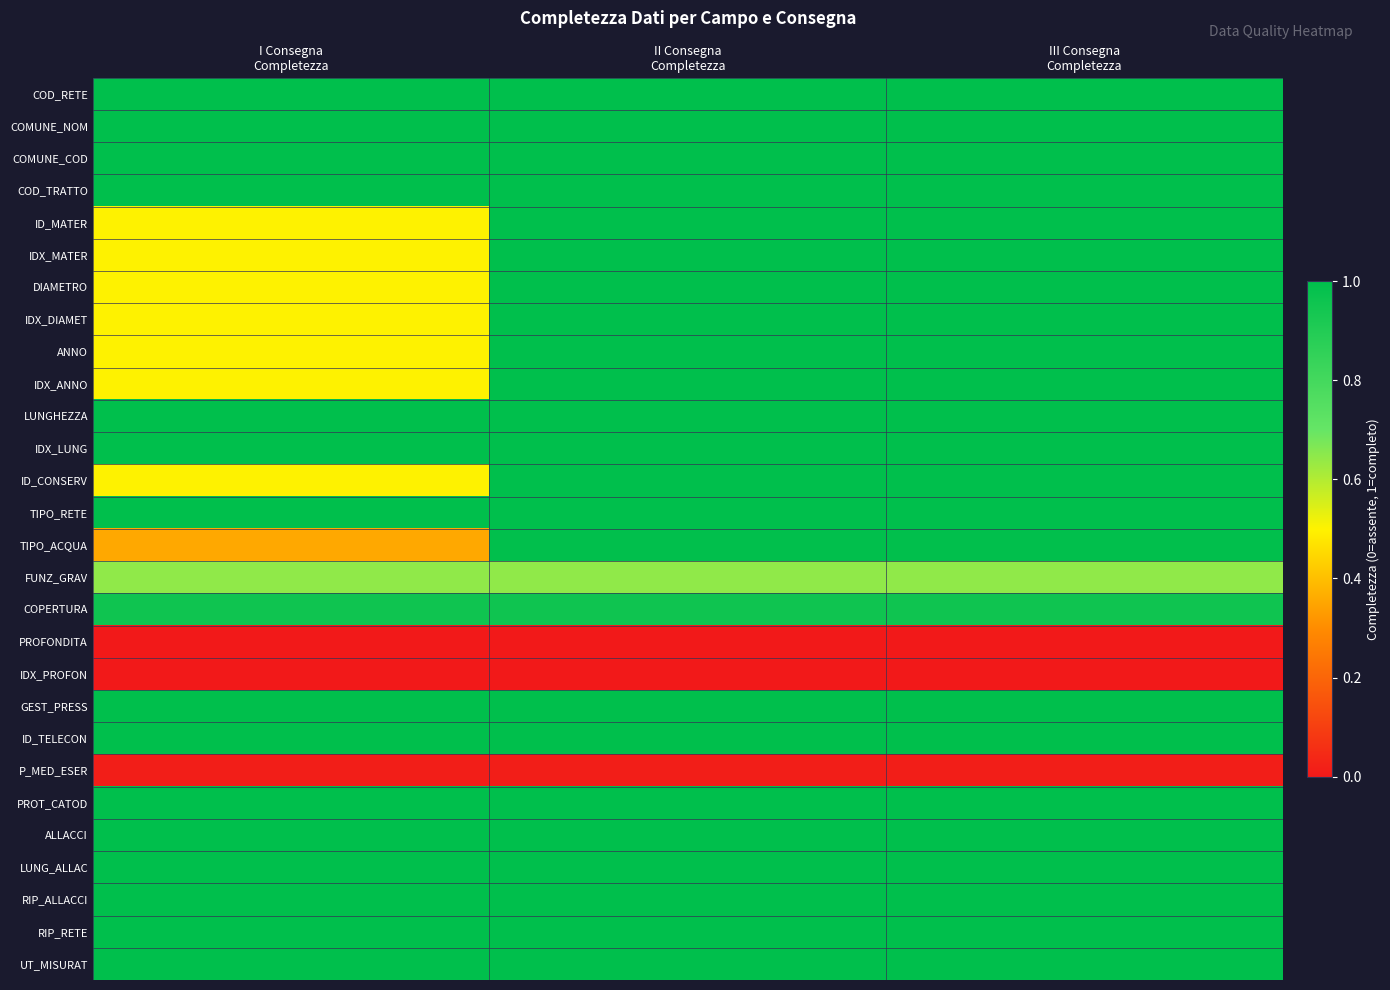

Reading left to right, list all the values displayed in this chart.

COD_RETE: I Consegna
Completezza=1.0	II Consegna
Completezza=1.0	III Consegna
Completezza=1.0
COMUNE_NOM: I Consegna
Completezza=1.0	II Consegna
Completezza=1.0	III Consegna
Completezza=1.0
COMUNE_COD: I Consegna
Completezza=1.0	II Consegna
Completezza=1.0	III Consegna
Completezza=1.0
COD_TRATTO: I Consegna
Completezza=1.0	II Consegna
Completezza=1.0	III Consegna
Completezza=1.0
ID_MATER: I Consegna
Completezza=0.5	II Consegna
Completezza=1.0	III Consegna
Completezza=1.0
IDX_MATER: I Consegna
Completezza=0.5	II Consegna
Completezza=1.0	III Consegna
Completezza=1.0
DIAMETRO: I Consegna
Completezza=0.5	II Consegna
Completezza=1.0	III Consegna
Completezza=1.0
IDX_DIAMET: I Consegna
Completezza=0.5	II Consegna
Completezza=1.0	III Consegna
Completezza=1.0
ANNO: I Consegna
Completezza=0.5	II Consegna
Completezza=1.0	III Consegna
Completezza=1.0
IDX_ANNO: I Consegna
Completezza=0.5	II Consegna
Completezza=1.0	III Consegna
Completezza=1.0
LUNGHEZZA: I Consegna
Completezza=1.0	II Consegna
Completezza=1.0	III Consegna
Completezza=1.0
IDX_LUNG: I Consegna
Completezza=1.0	II Consegna
Completezza=1.0	III Consegna
Completezza=1.0
ID_CONSERV: I Consegna
Completezza=0.5	II Consegna
Completezza=1.0	III Consegna
Completezza=1.0
TIPO_RETE: I Consegna
Completezza=1.0	II Consegna
Completezza=1.0	III Consegna
Completezza=1.0
TIPO_ACQUA: I Consegna
Completezza=0.4	II Consegna
Completezza=1.0	III Consegna
Completezza=1.0
FUNZ_GRAV: I Consegna
Completezza=0.6	II Consegna
Completezza=0.6	III Consegna
Completezza=0.6
COPERTURA: I Consegna
Completezza=1.0	II Consegna
Completezza=1.0	III Consegna
Completezza=1.0
PROFONDITA: I Consegna
Completezza=0.0	II Consegna
Completezza=0.0	III Consegna
Completezza=0.0
IDX_PROFON: I Consegna
Completezza=0.0	II Consegna
Completezza=0.0	III Consegna
Completezza=0.0
GEST_PRESS: I Consegna
Completezza=1.0	II Consegna
Completezza=1.0	III Consegna
Completezza=1.0
ID_TELECON: I Consegna
Completezza=1.0	II Consegna
Completezza=1.0	III Consegna
Completezza=1.0
P_MED_ESER: I Consegna
Completezza=0.0	II Consegna
Completezza=0.0	III Consegna
Completezza=0.0
PROT_CATOD: I Consegna
Completezza=1.0	II Consegna
Completezza=1.0	III Consegna
Completezza=1.0
ALLACCI: I Consegna
Completezza=1.0	II Consegna
Completezza=1.0	III Consegna
Completezza=1.0
LUNG_ALLAC: I Consegna
Completezza=1.0	II Consegna
Completezza=1.0	III Consegna
Completezza=1.0
RIP_ALLACCI: I Consegna
Completezza=1.0	II Consegna
Completezza=1.0	III Consegna
Completezza=1.0
RIP_RETE: I Consegna
Completezza=1.0	II Consegna
Completezza=1.0	III Consegna
Completezza=1.0
UT_MISURAT: I Consegna
Completezza=1.0	II Consegna
Completezza=1.0	III Consegna
Completezza=1.0